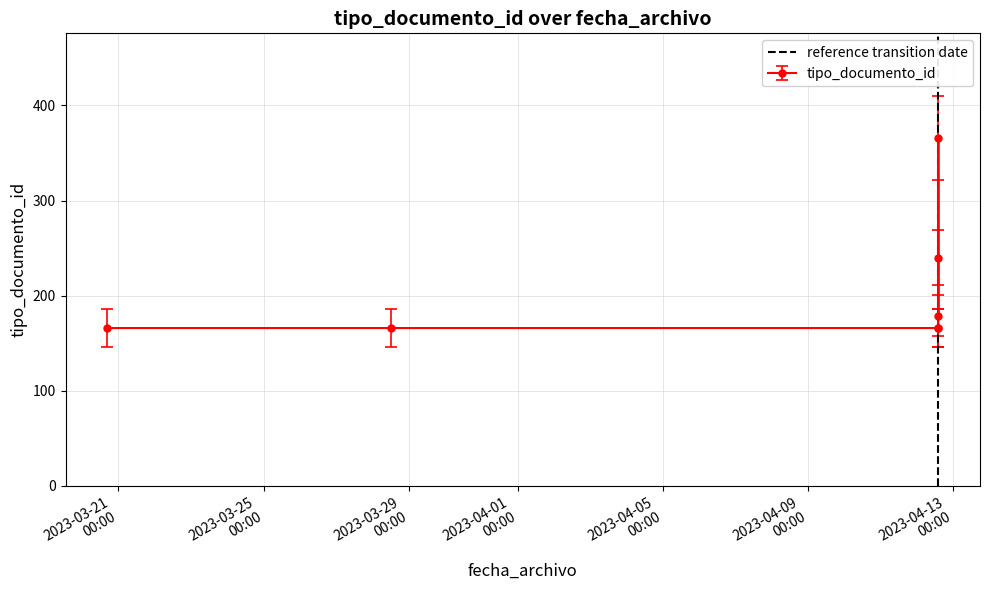

What is the value of the tipo_documento_id point at the 6th from the left?

366